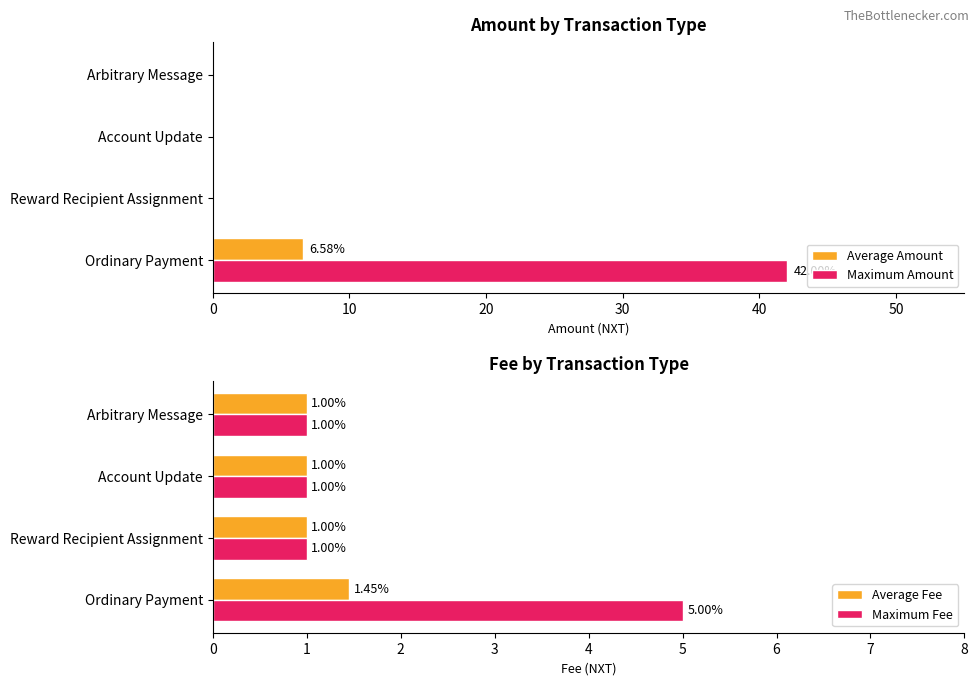

At which label does Maximum Amount reach its peak?

Ordinary Payment